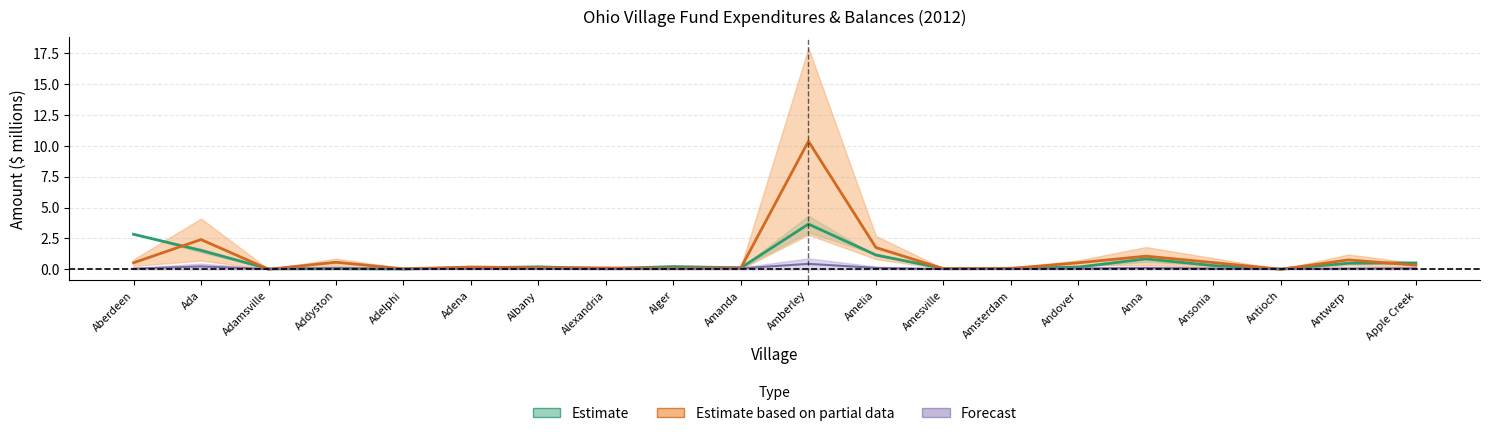

What is the difference between the second highest and second lowest values in the Transportation series?

0.2